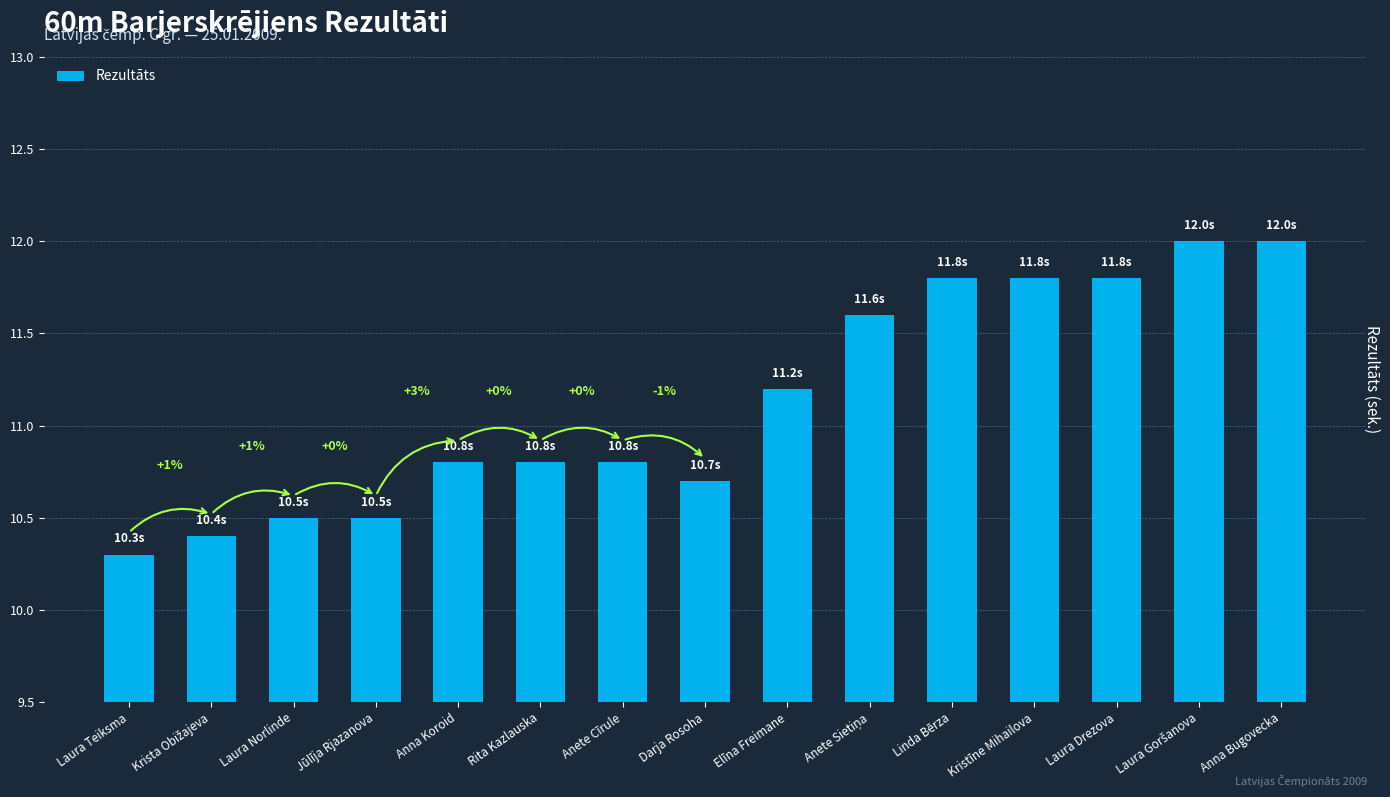

Count the number of categories in the chart.

15